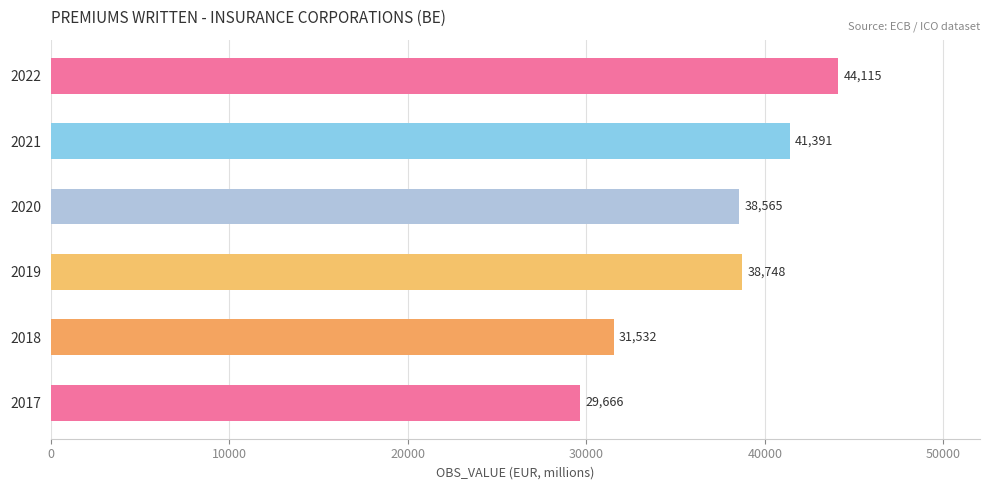

List the labels in order of value, largest first.

2022, 2021, 2019, 2020, 2018, 2017